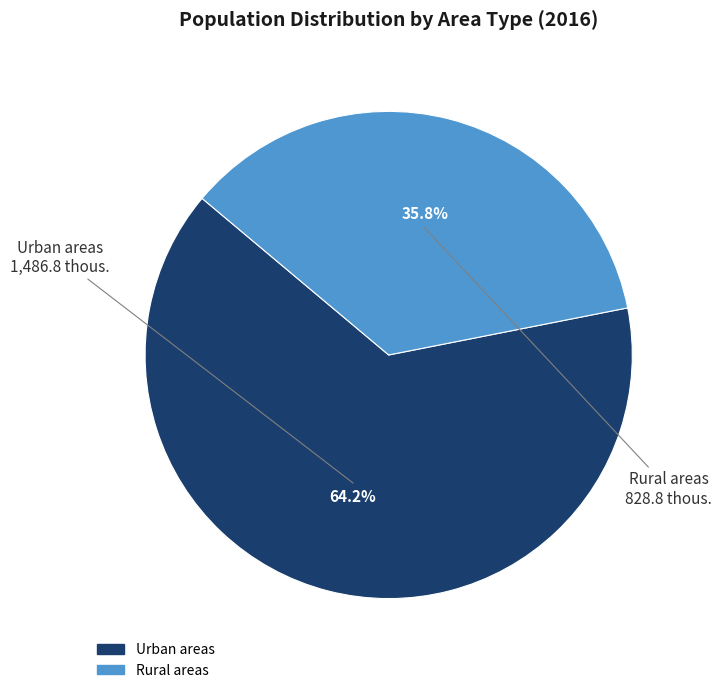

To the nearest percent, what is the difference between the Urban areas and Rural areas slice percentages?

28%